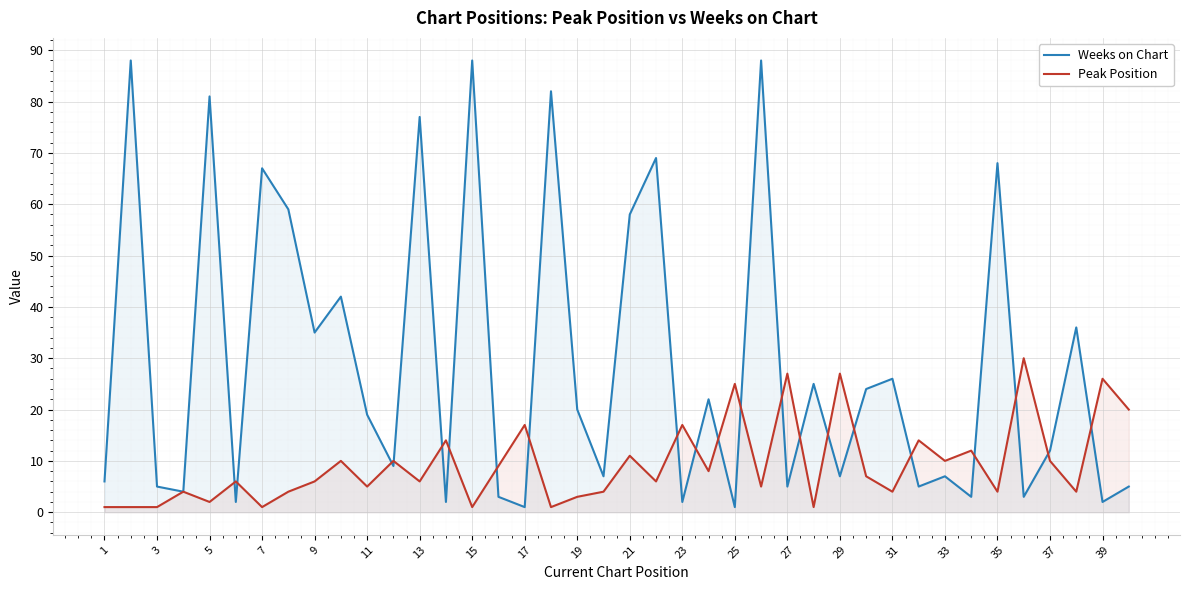

How many lines are shown in the chart?

2